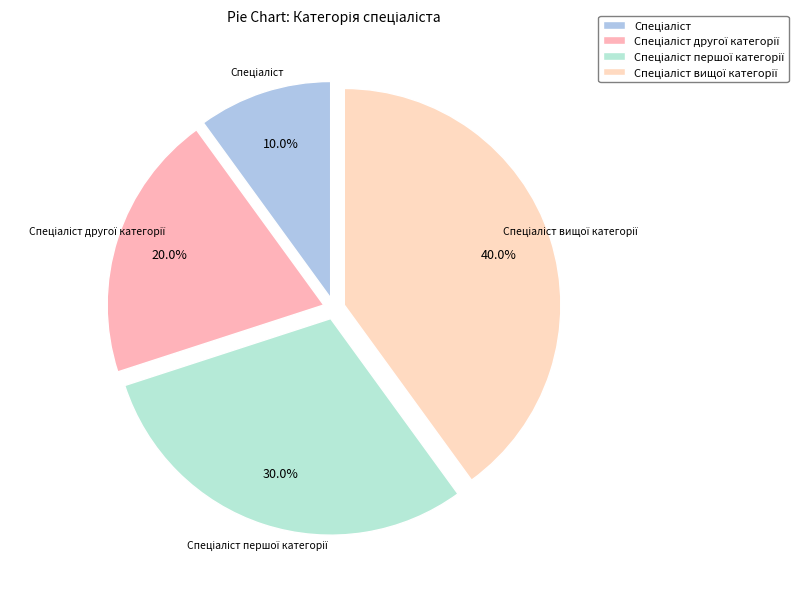

Is there any slice that represents more than half of the pie?

No